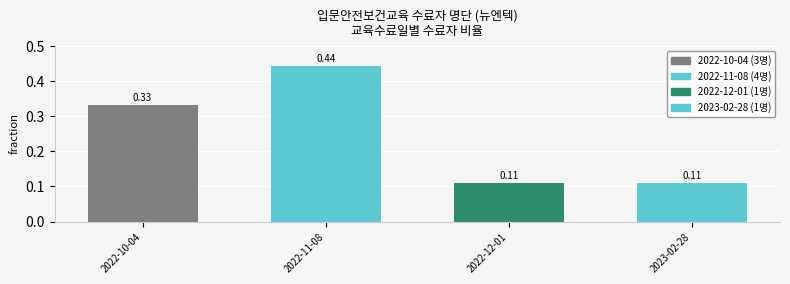

What is the change in value from 2022-11-08 to 2023-02-28?

-0.3